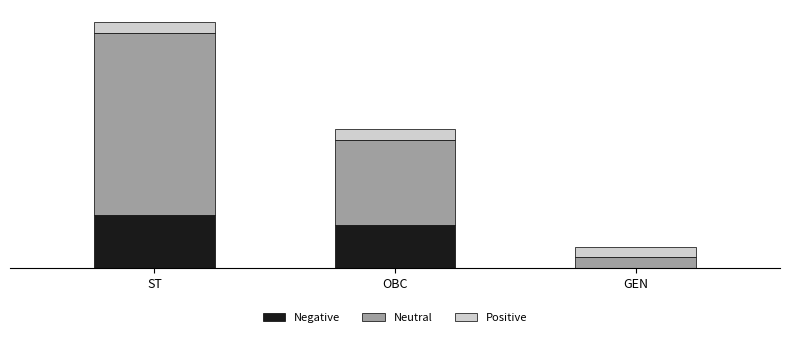

At ST, list the series in order from smallest to largest.

Positive, Negative, Neutral